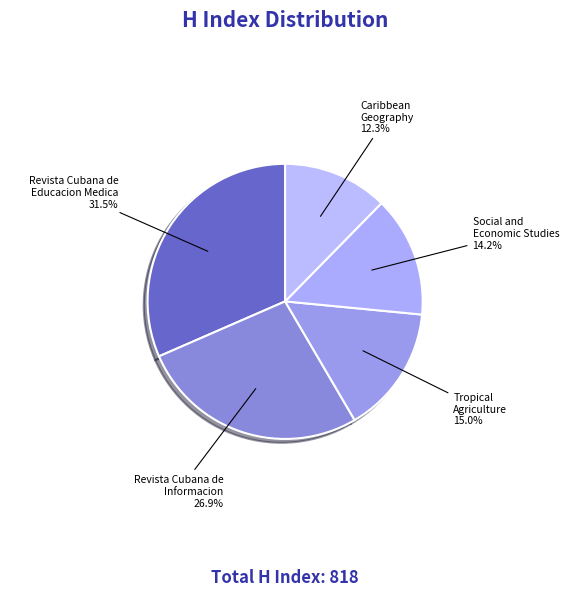

Count the number of slices in the pie.

5